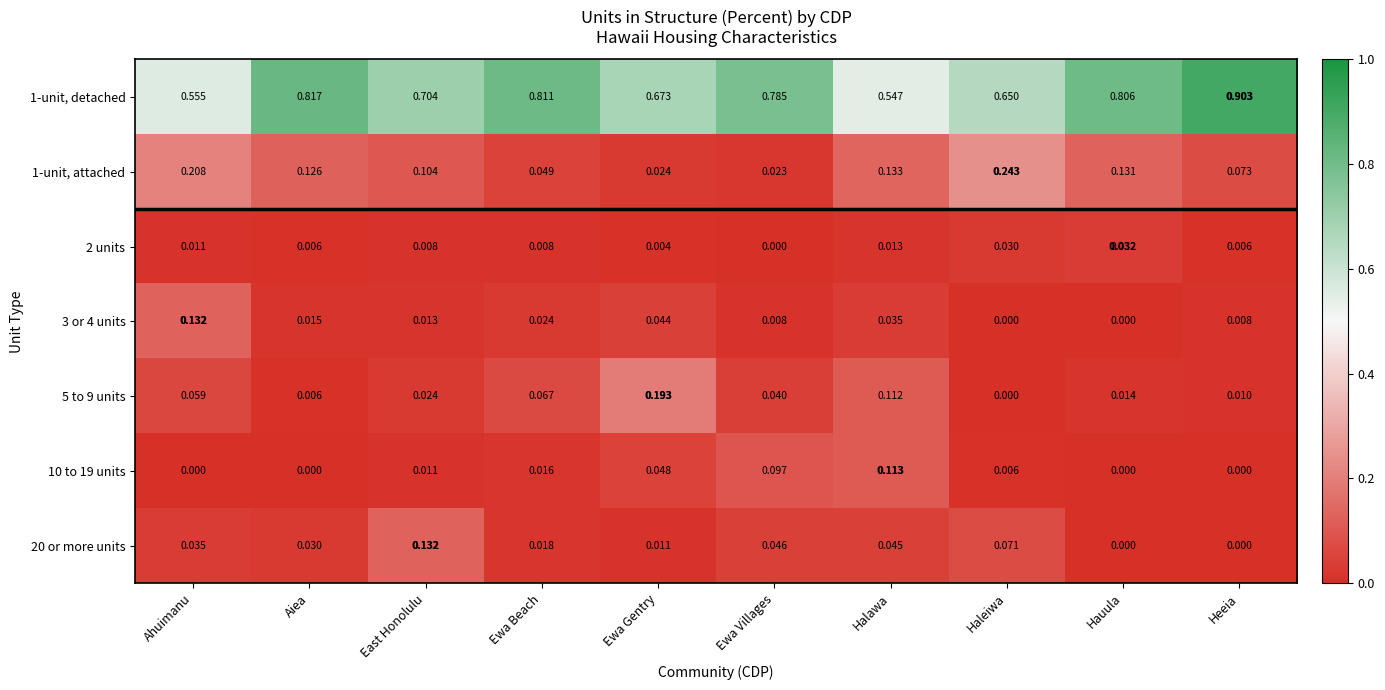

Is the value of 3 or 4 units at Halawa greater than the value of 5 to 9 units at Ewa Beach?

No